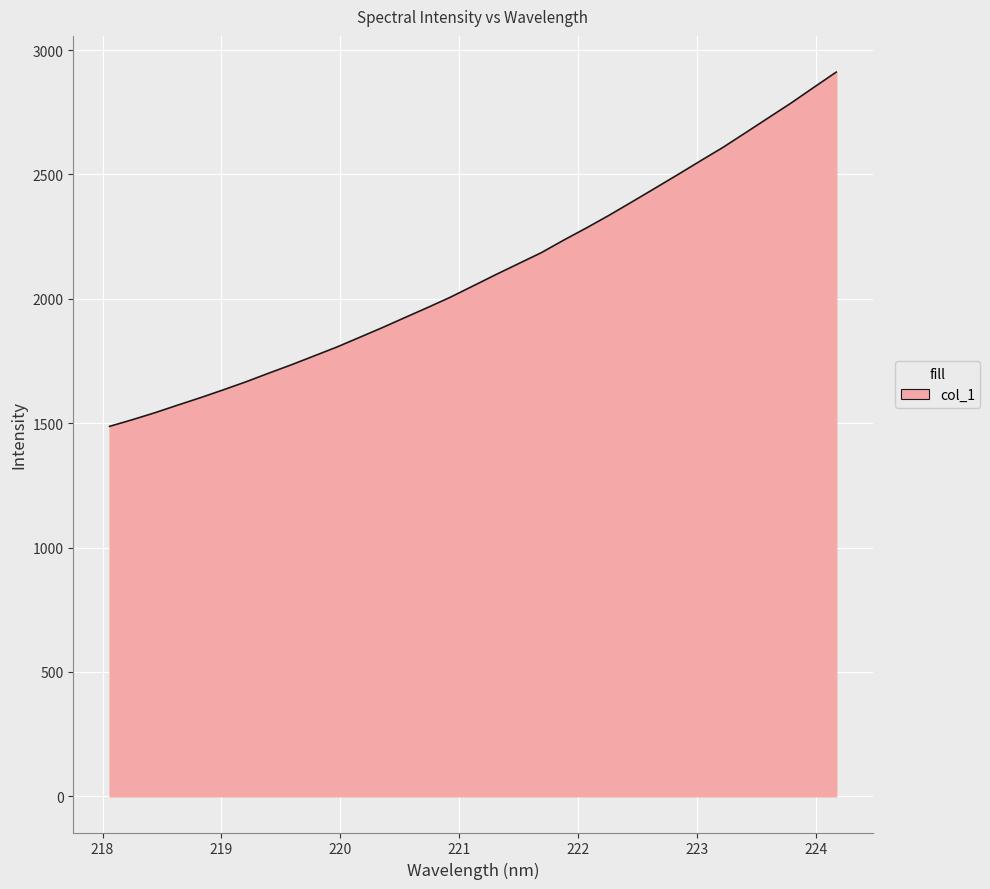

What is the minimum value shown in the chart?

1487.2